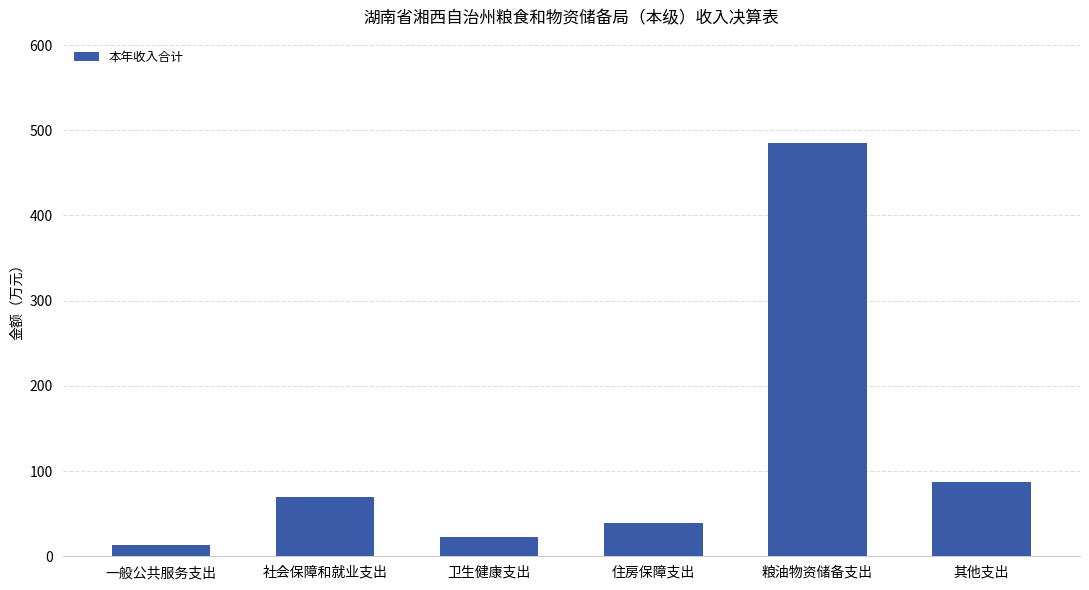

Which has a higher value, 粮油物资储备支出 or 住房保障支出?

粮油物资储备支出